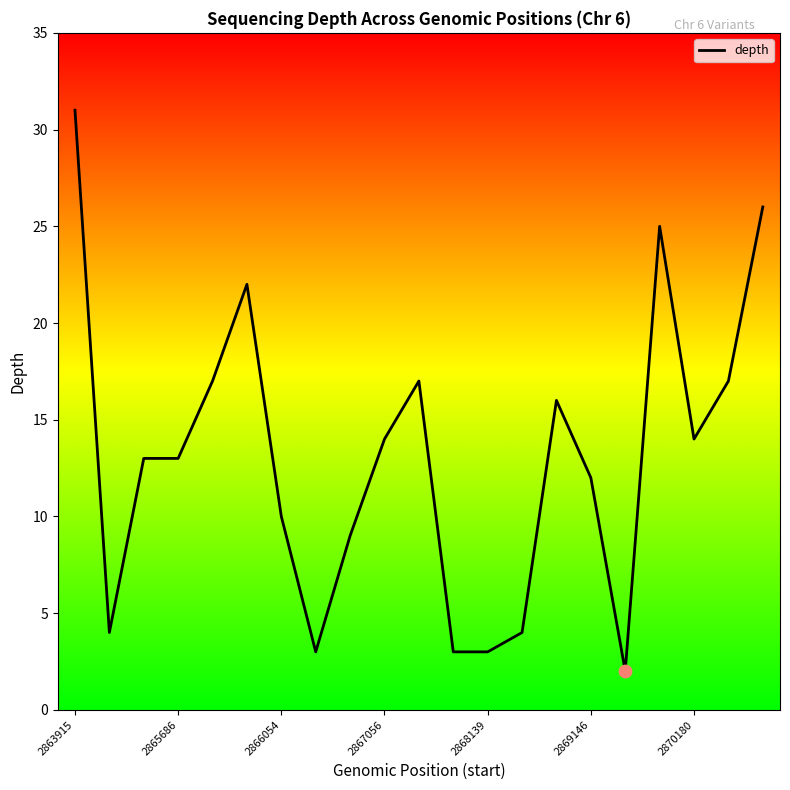

Which has a higher value, 8 or 2869146?

2869146